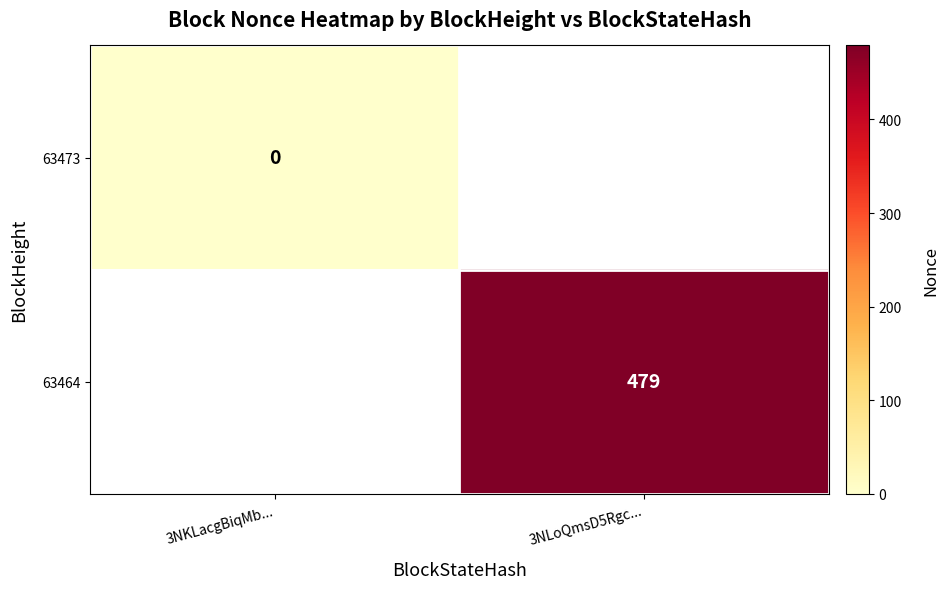

Which has a higher value, 3NKLacgBiqMb... or 3NLoQmsD5Rgc...?

3NLoQmsD5Rgc...